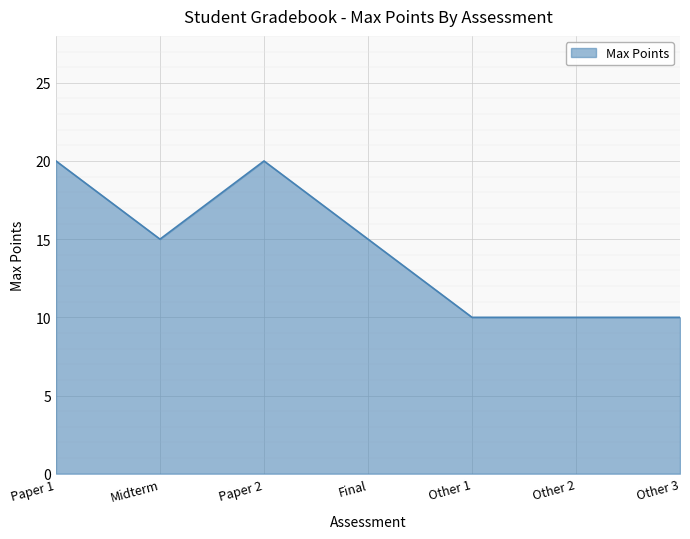

Reading left to right, extract all data points from this chart.

20	15	20	15	10	10	10